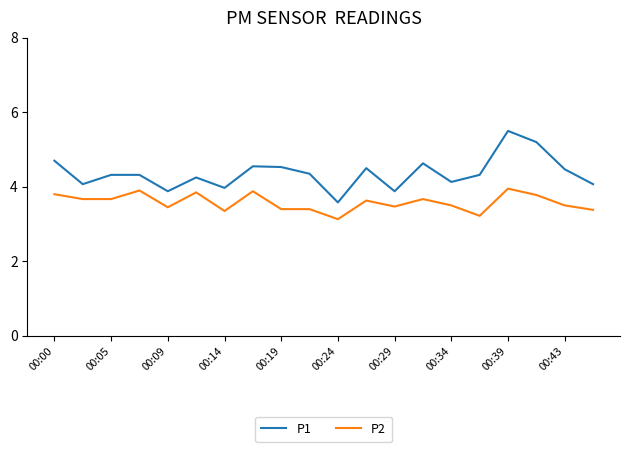

What is the lowest value of the P1 series?

3.6